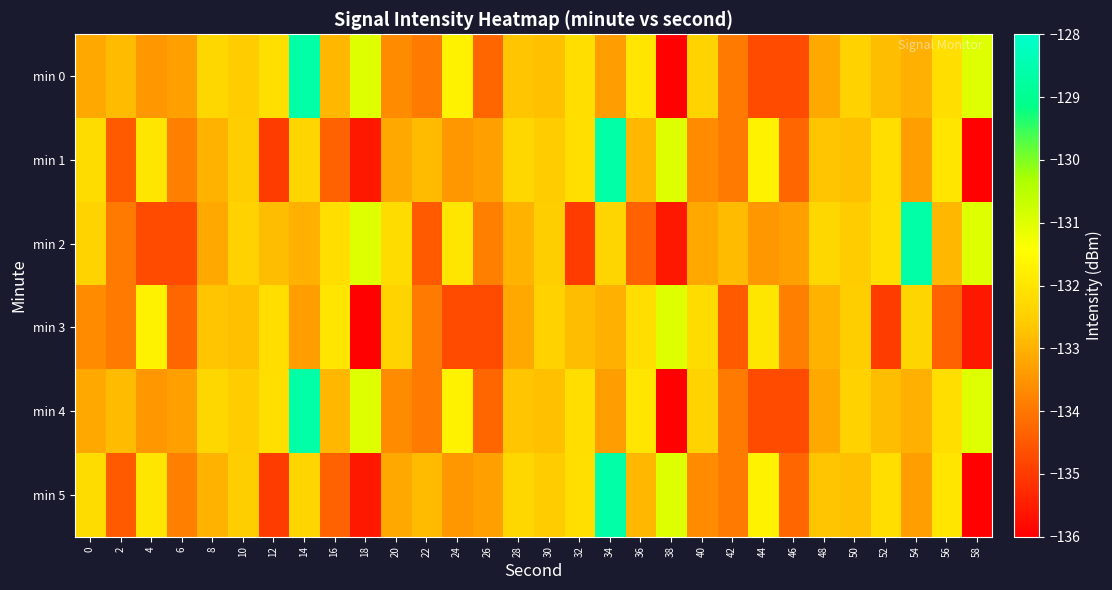

Reading left to right, list all the values displayed in this chart.

min 0: 0=-133.2	2=-132.9	4=-133.5	6=-133.3	8=-132.3	10=-132.6	12=-132.1	14=-128.6	16=-132.9	18=-131.0	20=-133.6	22=-133.9	24=-131.7	26=-134.3	28=-132.7	30=-132.8	32=-132.2	34=-133.3	36=-132.0	38=-135.9	40=-132.4	42=-133.9	44=-134.7	46=-134.7	48=-133.2	50=-132.4	52=-132.8	54=-133.0	56=-132.2	58=-131.0
min 1: 0=-132.2	2=-134.5	4=-132.0	6=-133.8	8=-133.0	10=-132.5	12=-135.0	14=-132.4	16=-134.3	18=-135.6	20=-133.2	22=-132.9	24=-133.5	26=-133.3	28=-132.3	30=-132.6	32=-132.1	34=-128.6	36=-132.9	38=-131.0	40=-133.6	42=-133.9	44=-131.7	46=-134.3	48=-132.7	50=-132.8	52=-132.2	54=-133.3	56=-132.0	58=-135.9
min 2: 0=-132.4	2=-133.9	4=-134.7	6=-134.7	8=-133.2	10=-132.4	12=-132.8	14=-133.0	16=-132.2	18=-131.0	20=-132.2	22=-134.5	24=-132.0	26=-133.8	28=-133.0	30=-132.5	32=-135.0	34=-132.4	36=-134.3	38=-135.6	40=-133.2	42=-132.9	44=-133.5	46=-133.3	48=-132.3	50=-132.6	52=-132.1	54=-128.6	56=-132.9	58=-131.0
min 3: 0=-133.6	2=-133.9	4=-131.7	6=-134.3	8=-132.7	10=-132.8	12=-132.2	14=-133.3	16=-132.0	18=-135.9	20=-132.4	22=-133.9	24=-134.7	26=-134.7	28=-133.2	30=-132.4	32=-132.8	34=-133.0	36=-132.2	38=-131.0	40=-132.2	42=-134.5	44=-132.0	46=-133.8	48=-133.0	50=-132.5	52=-135.0	54=-132.4	56=-134.3	58=-135.6
min 4: 0=-133.2	2=-132.9	4=-133.5	6=-133.3	8=-132.3	10=-132.6	12=-132.1	14=-128.6	16=-132.9	18=-131.0	20=-133.6	22=-133.9	24=-131.7	26=-134.3	28=-132.7	30=-132.8	32=-132.2	34=-133.3	36=-132.0	38=-135.9	40=-132.4	42=-133.9	44=-134.7	46=-134.7	48=-133.2	50=-132.4	52=-132.8	54=-133.0	56=-132.2	58=-131.0
min 5: 0=-132.2	2=-134.5	4=-132.0	6=-133.8	8=-133.0	10=-132.5	12=-135.0	14=-132.4	16=-134.3	18=-135.6	20=-133.2	22=-132.9	24=-133.5	26=-133.3	28=-132.3	30=-132.6	32=-132.1	34=-128.6	36=-132.9	38=-131.0	40=-133.6	42=-133.9	44=-131.7	46=-134.3	48=-132.7	50=-132.8	52=-132.2	54=-133.3	56=-132.0	58=-135.9